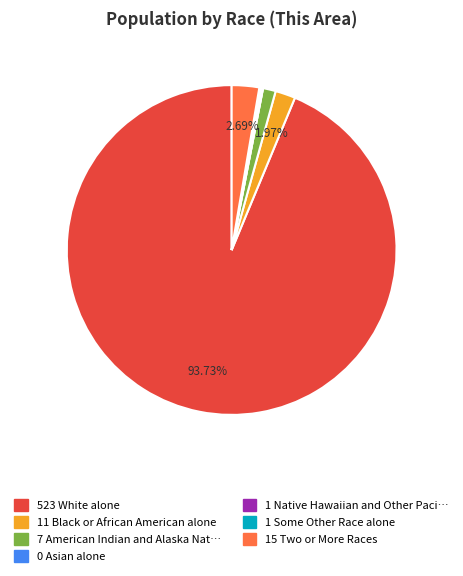

Is there a majority slice in this chart?

Yes